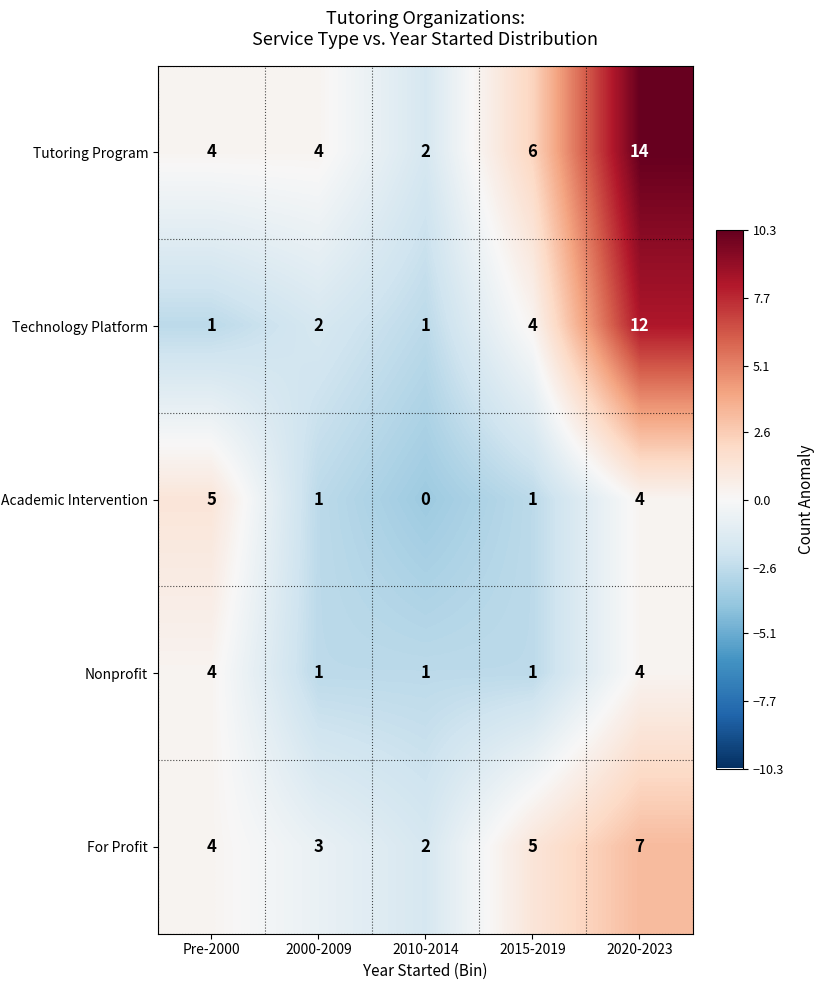

Between 2010-2014 and 2015-2019, which series saw the biggest shift?

Tutoring Program